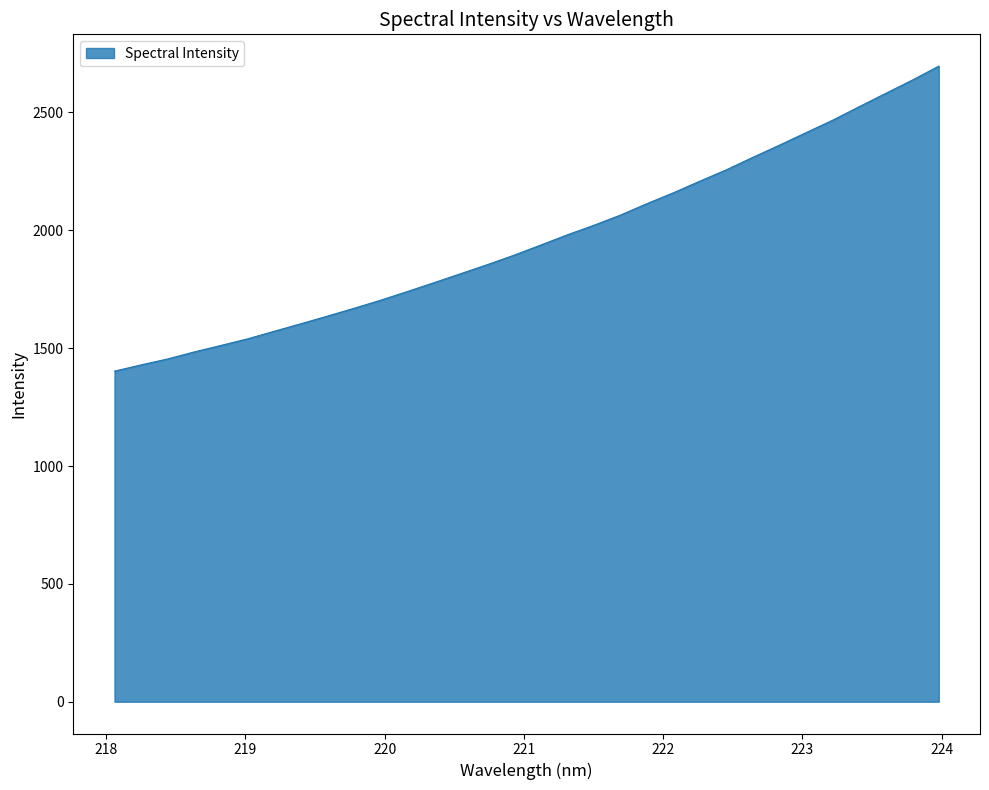

What is the minimum value shown in the chart?

1402.4